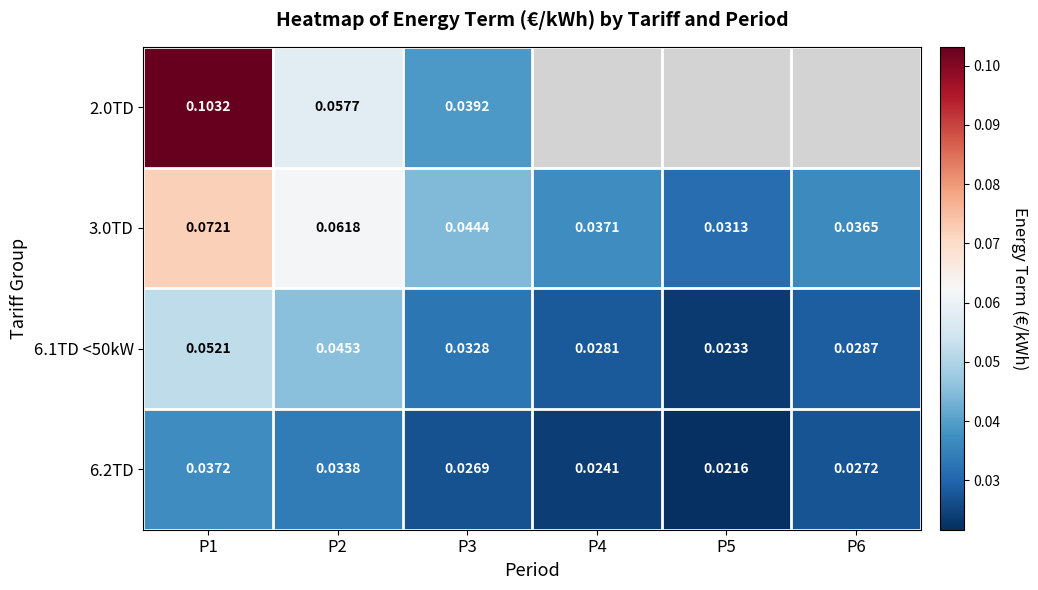

At which category is the sum across all series the highest?

P1